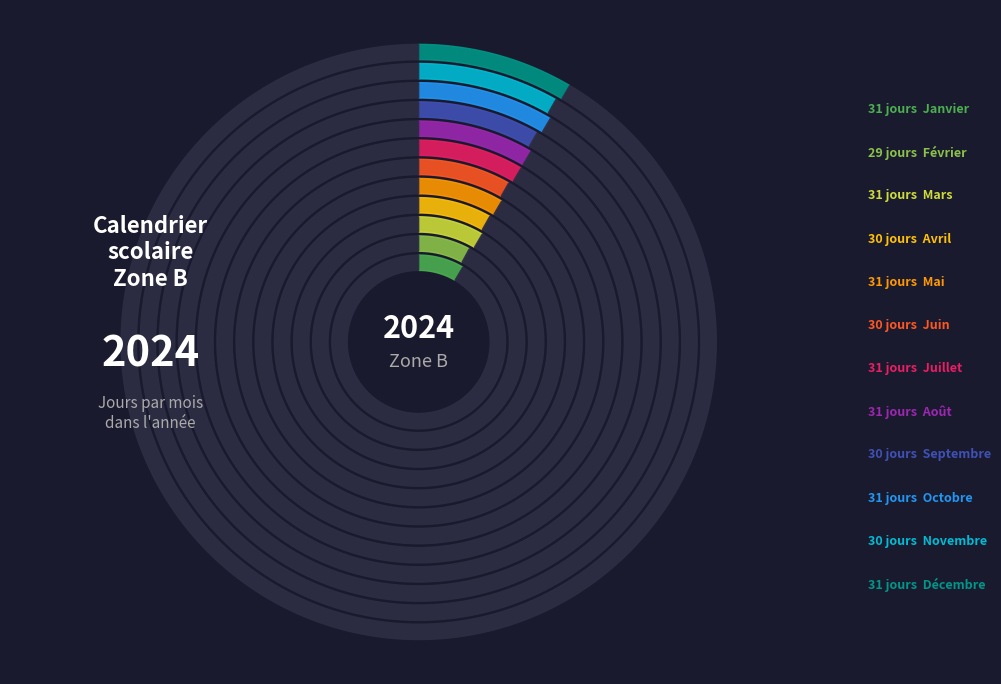

To the nearest percent, what portion does Avril represent?

8%